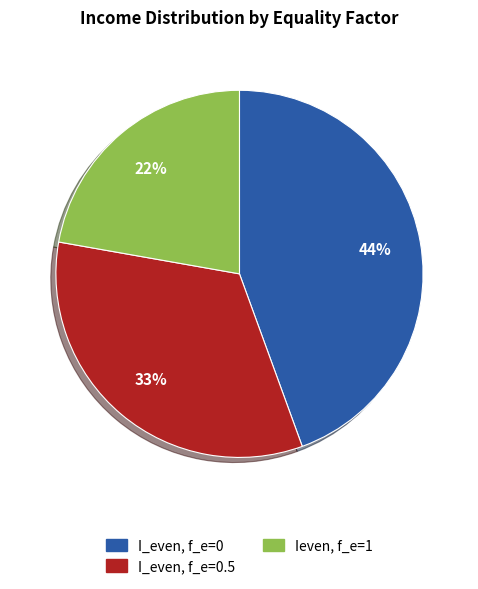

To the nearest percent, what is the average slice percentage?

33%